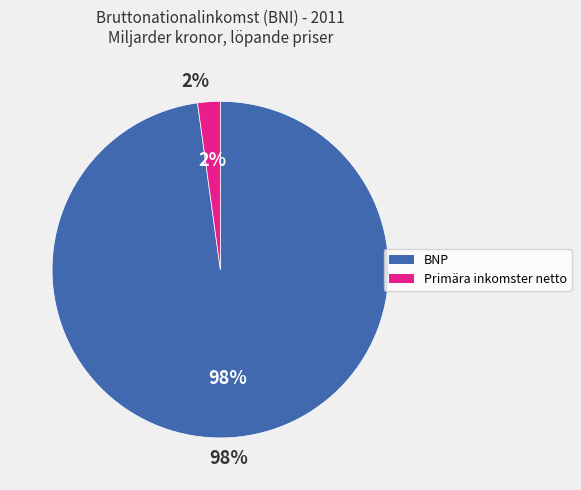

Combined, do Primära inkomster netto and BNP account for over 50%?

Yes